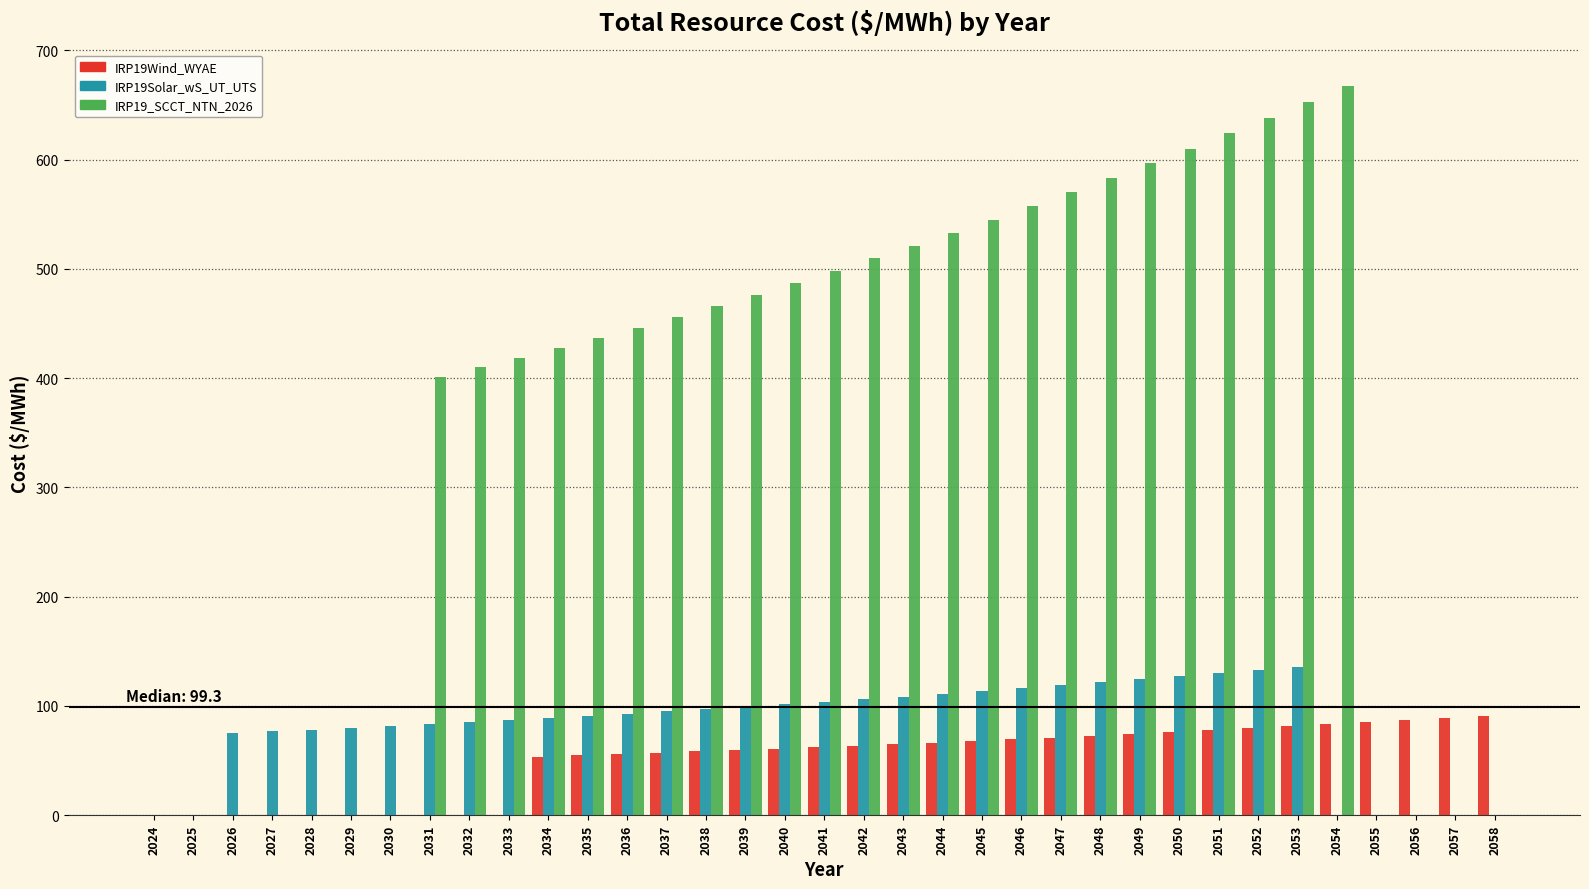

True or false: IRP19Solar_wS_UT_UTS has a value of 54.8 at 2056.

False